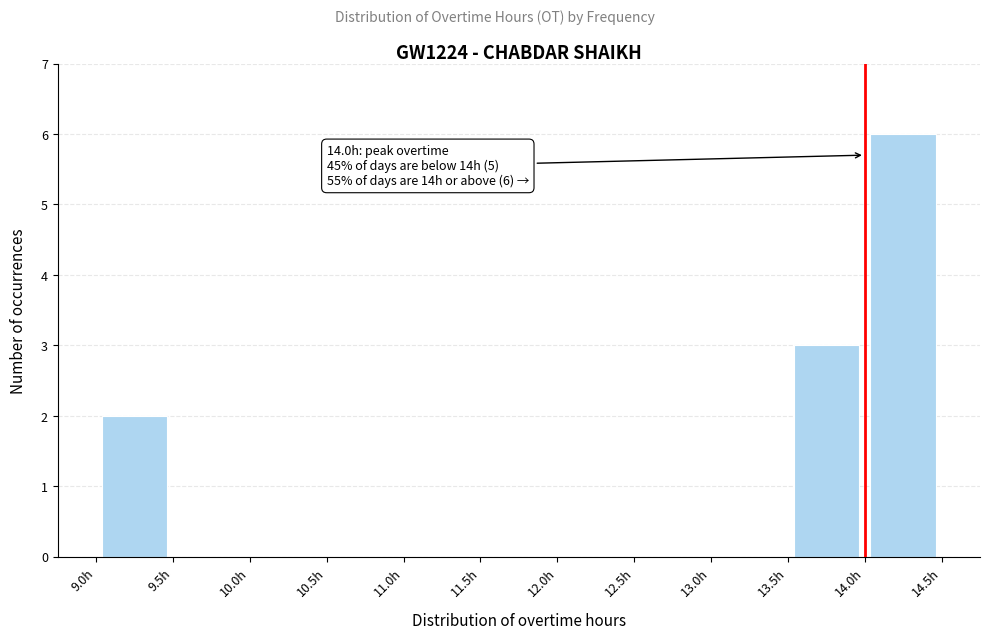

Over which range of the x-axis is the bar tallest?

14.0 to 14.5